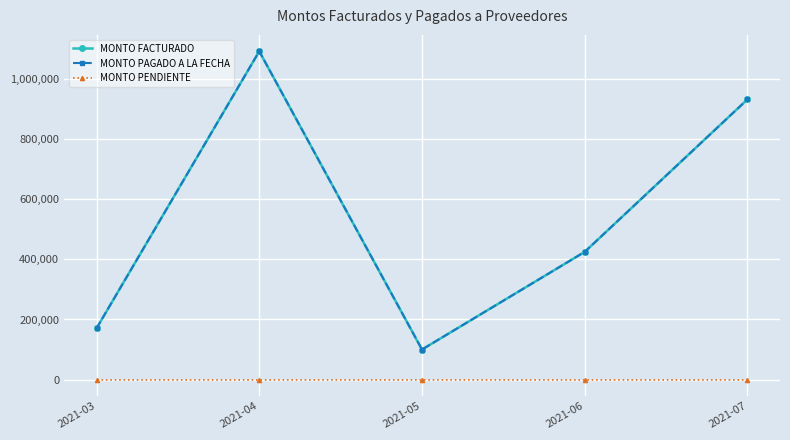

Which series has the widest spread of values?

MONTO FACTURADO